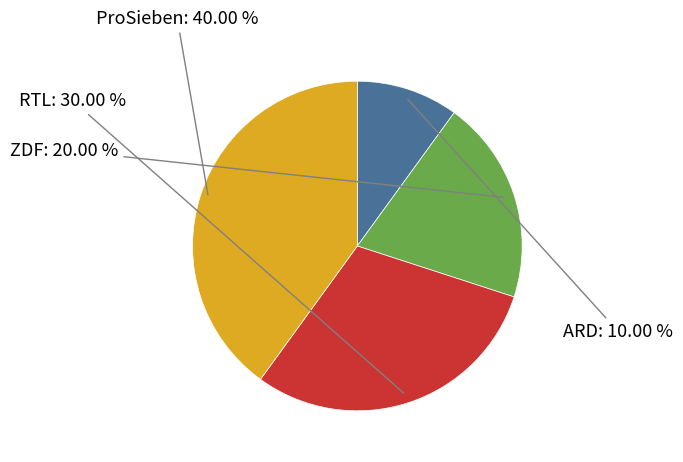

The ProSieben slice represents 48% of the pie. True or false?

False